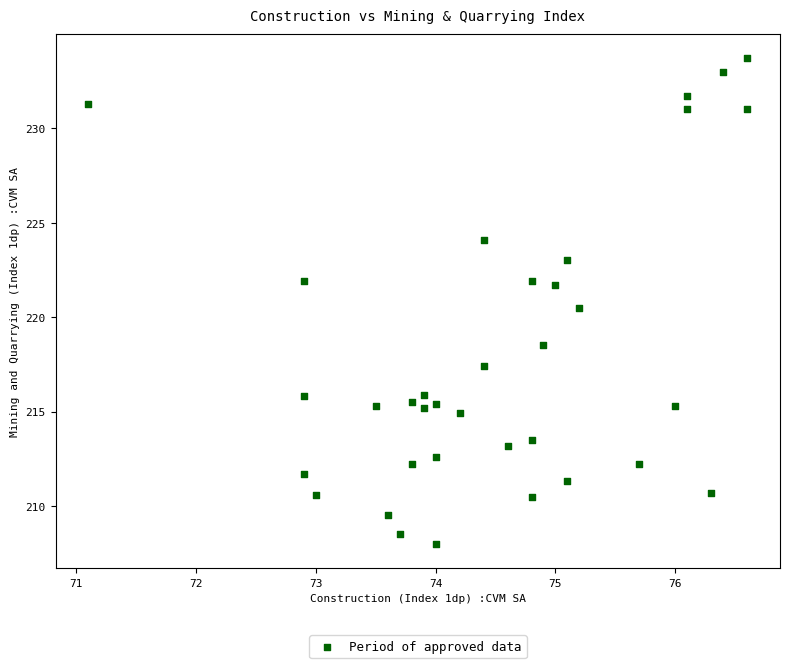

What Y value in the scatter plot is closest to 220?

220.5